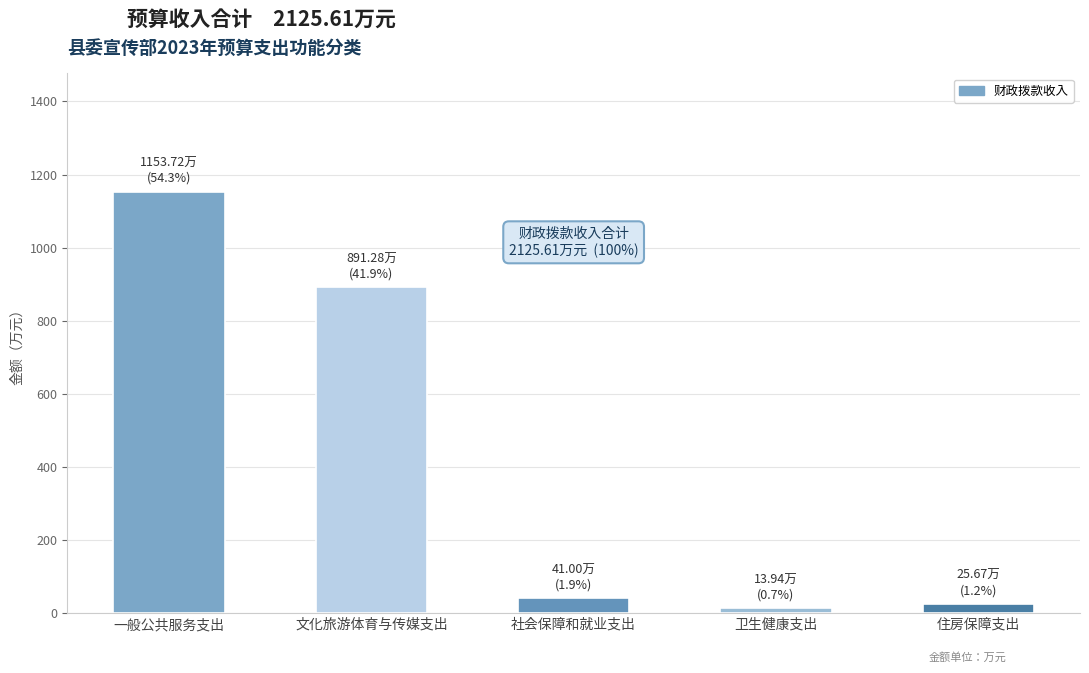

What value does the data have at 文化旅游体育与传媒支出?

891.3